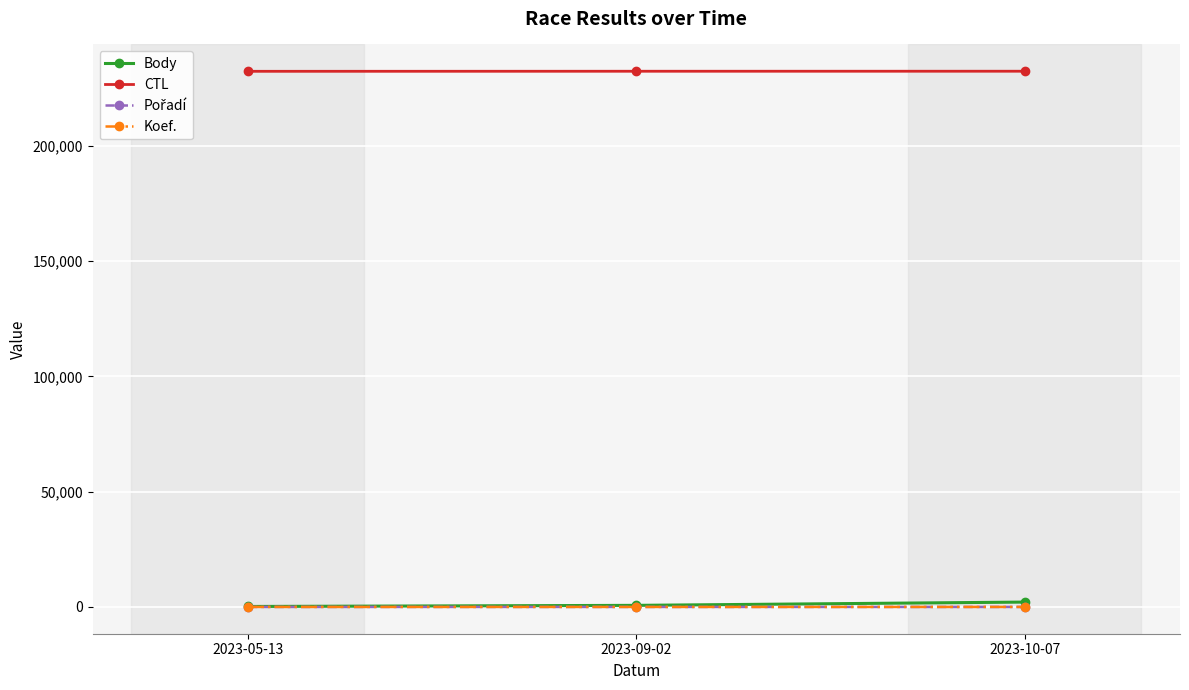

What position from the left is 2023-09-02?

2